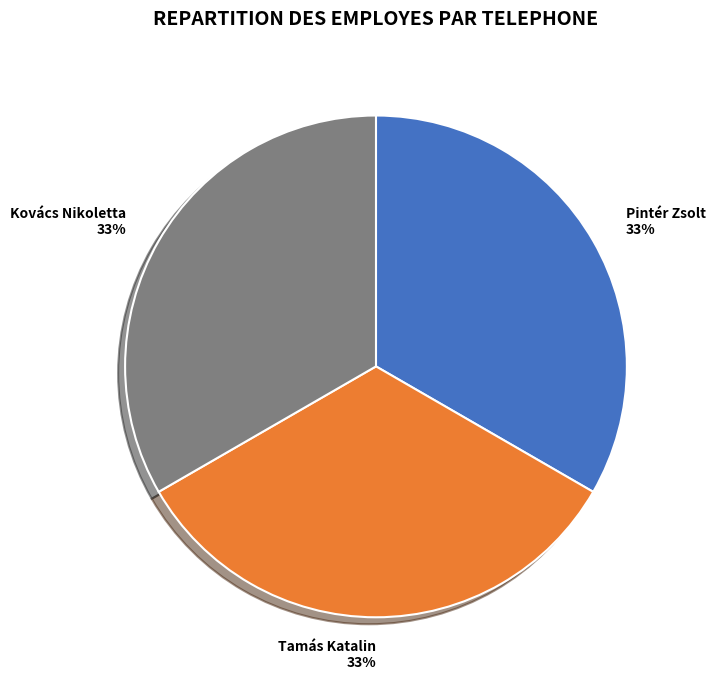

How many slices are in this pie chart?

3